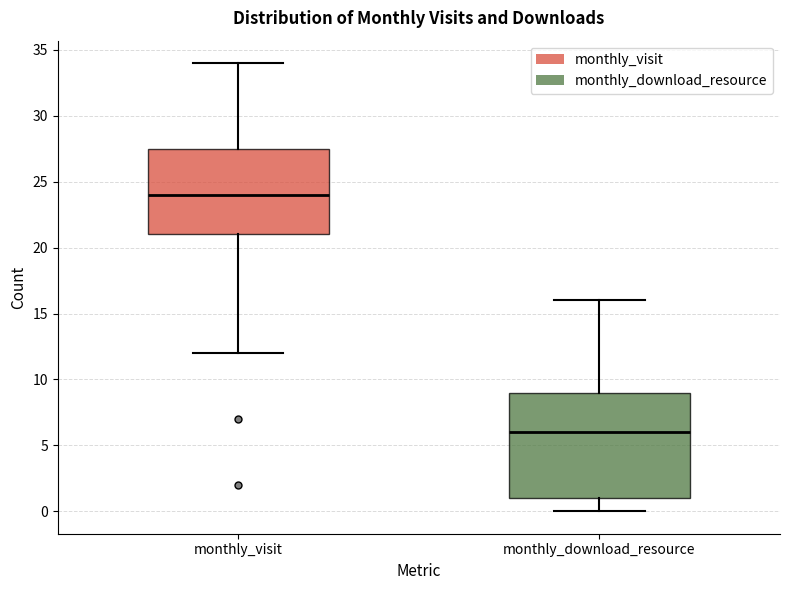

Which box is the tallest, from its lower edge to its upper edge?

monthly_download_resource